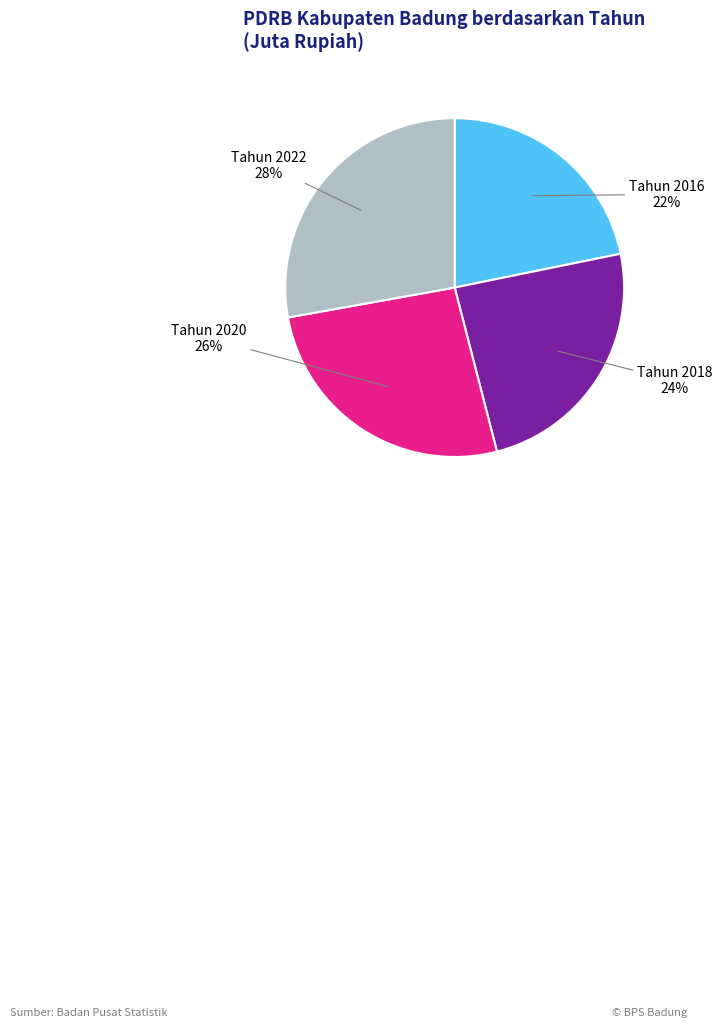

To the nearest percent, what is the average slice percentage?

25%